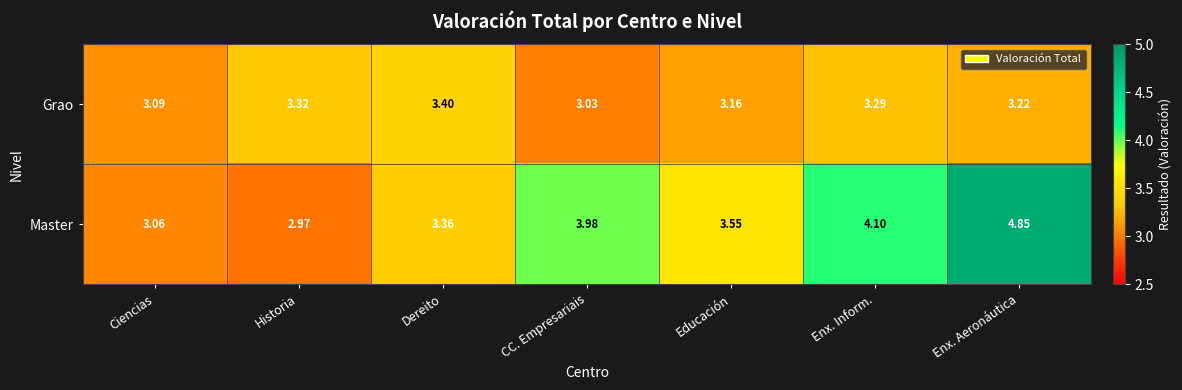

At which label does Master reach its minimum?

Historia